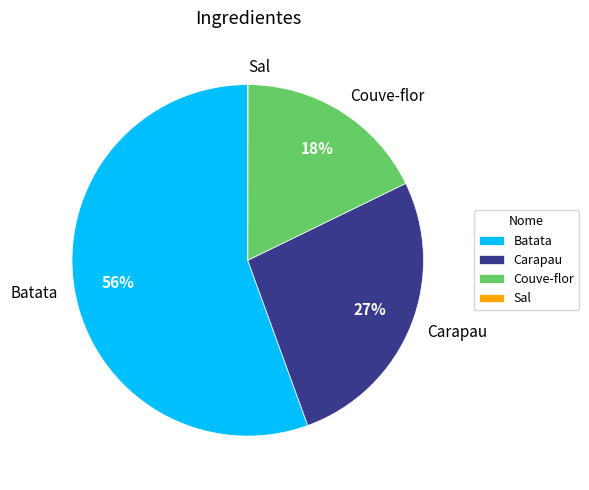

Is it true that Batata is 56% of the pie?

True